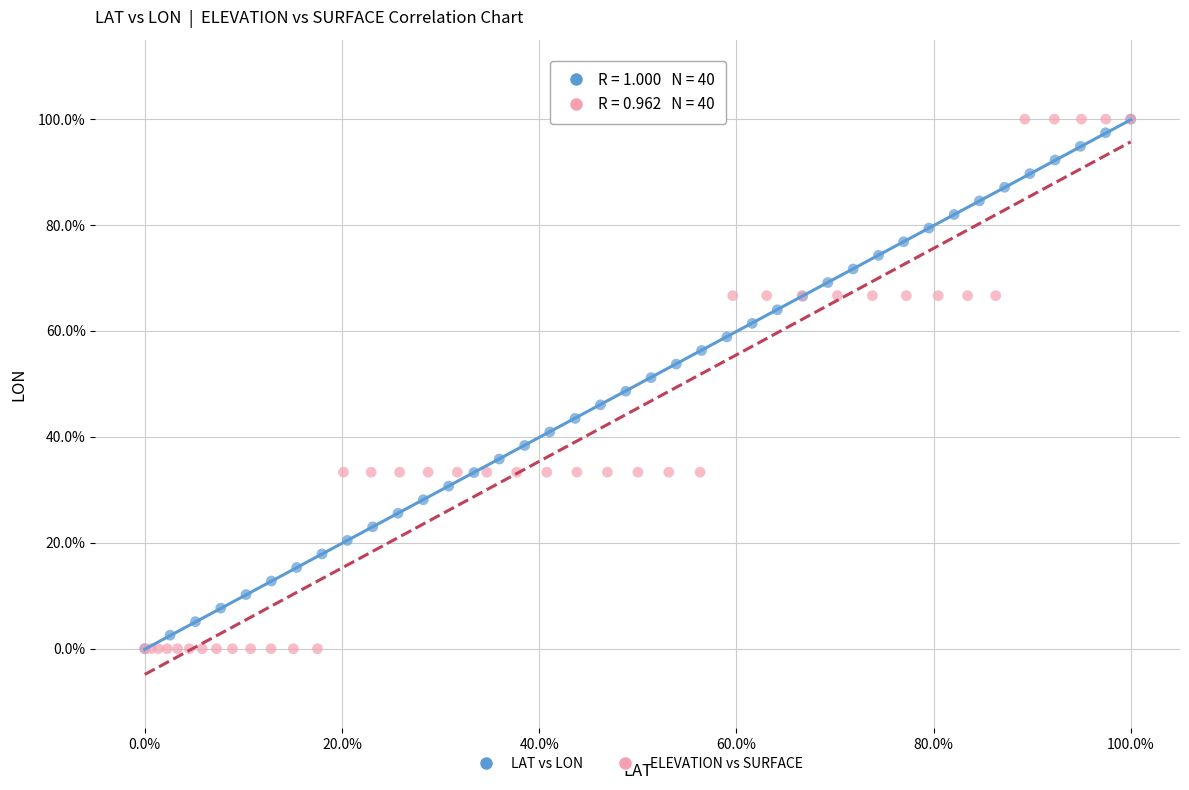

What are all the series names shown in the legend?

LAT vs LON, ELEVATION vs SURFACE